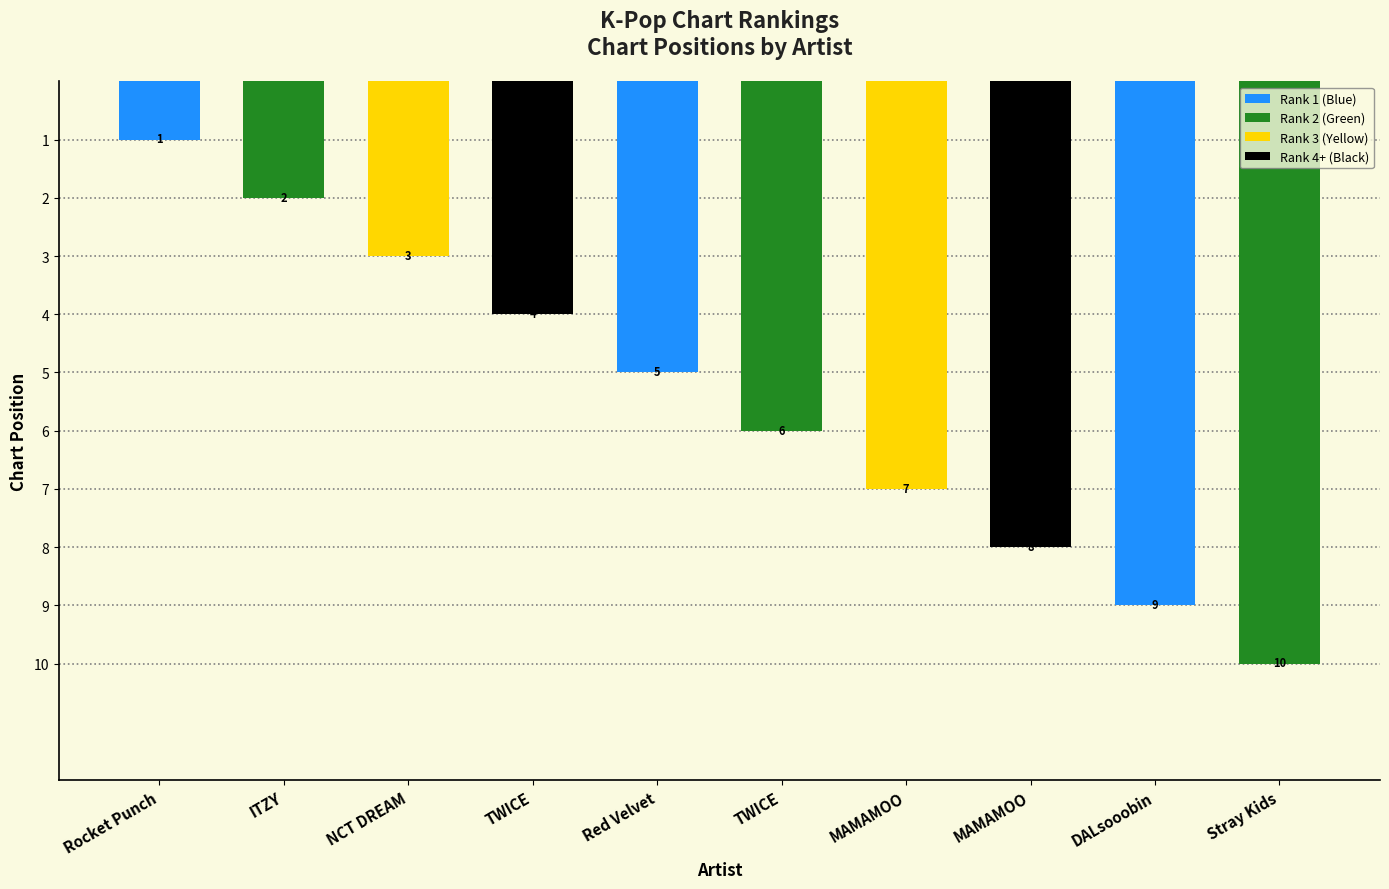

Approximately how many times larger is the value at ITZY compared to Stray Kids?

0.2